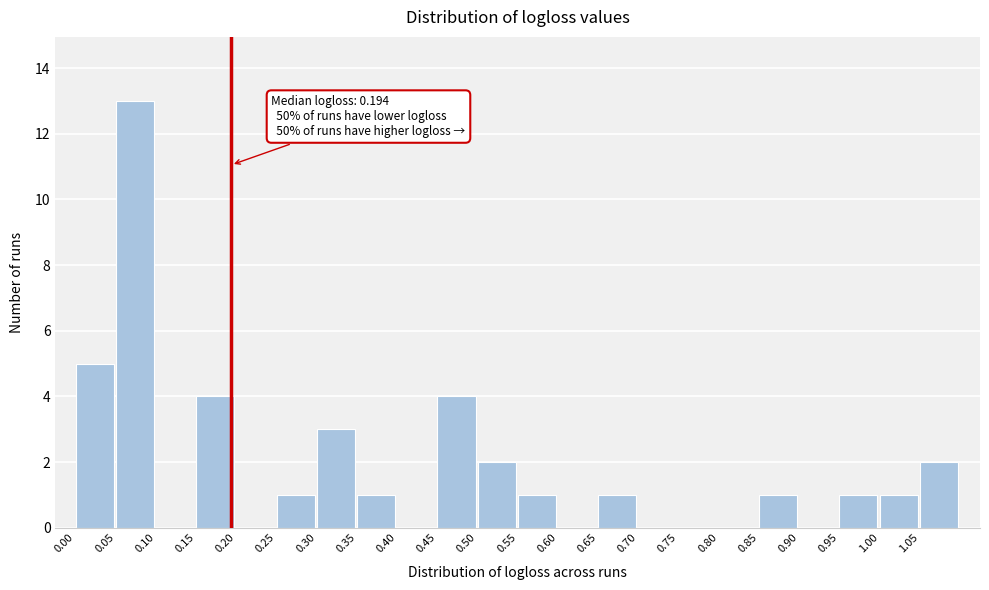

Over which range of the x-axis is the bar tallest?

0.05 to 0.10